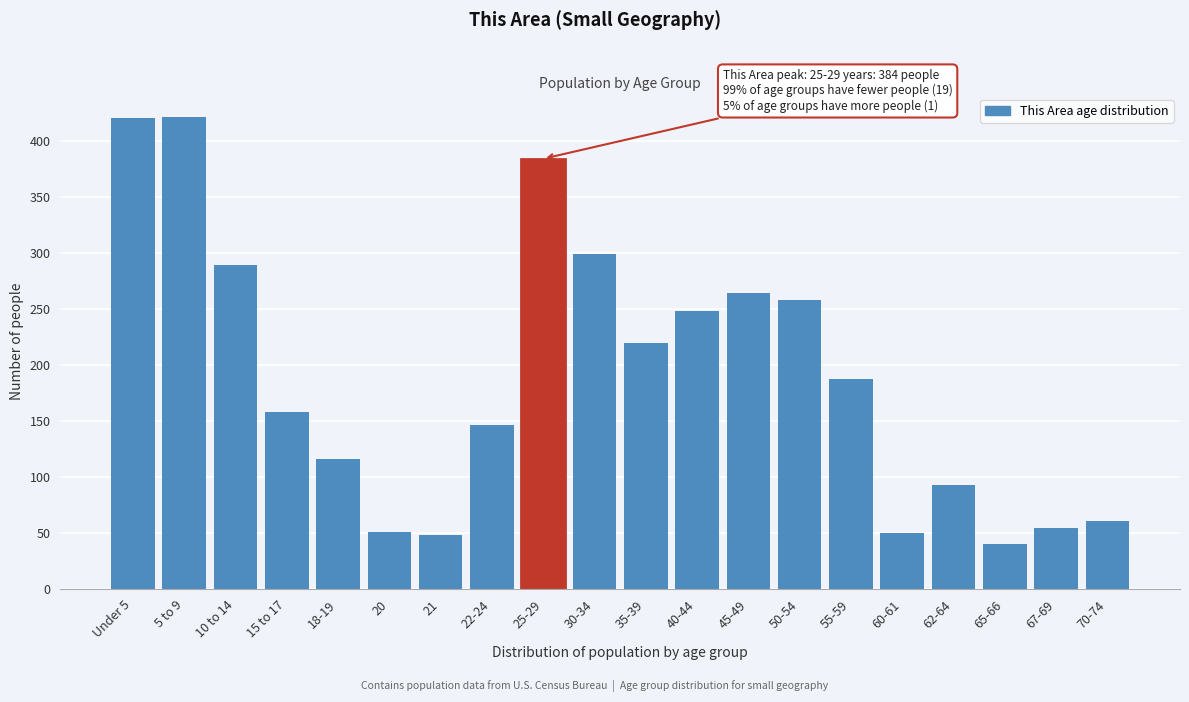

The chart shows a value of 77 at 22-24. True or false?

False